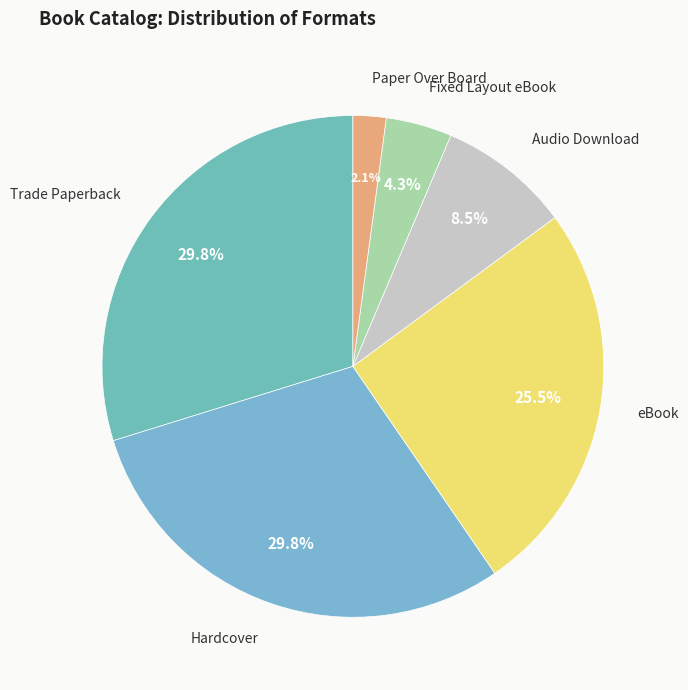

How many slices are in this pie chart?

6